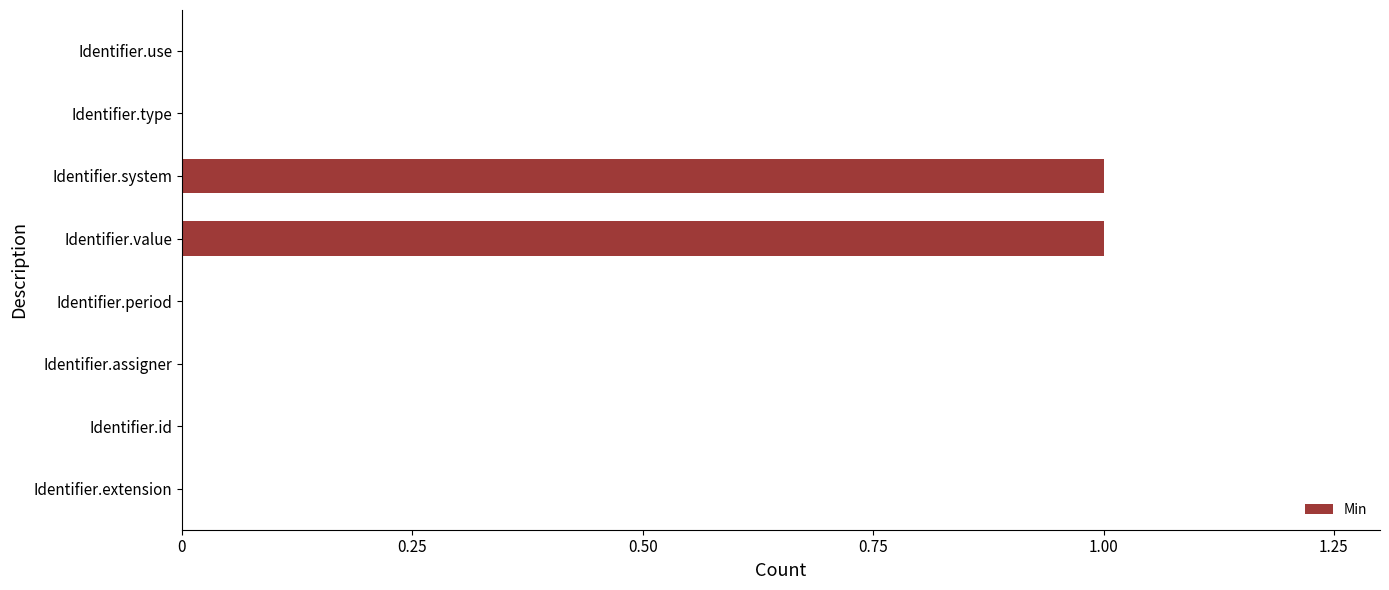

How many values are between 0 and 1?

8